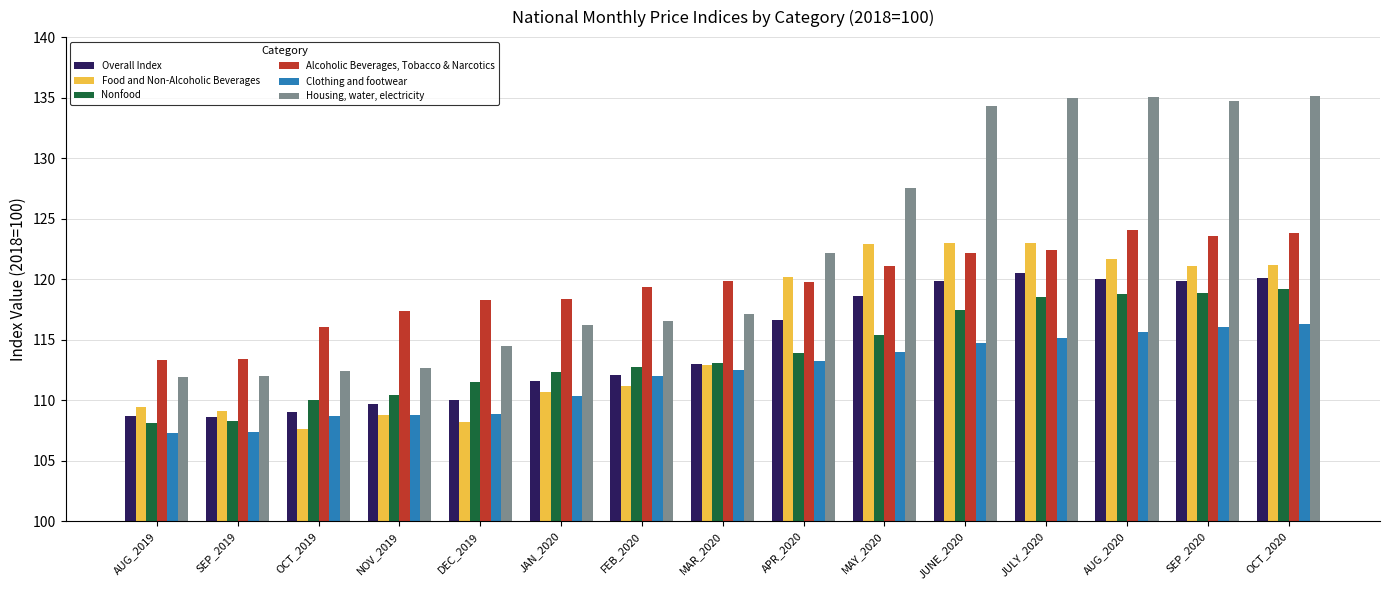

What is the value of the Alcoholic Beverages, Tobacco & Narcotics bar at the 4th from the left?

117.3